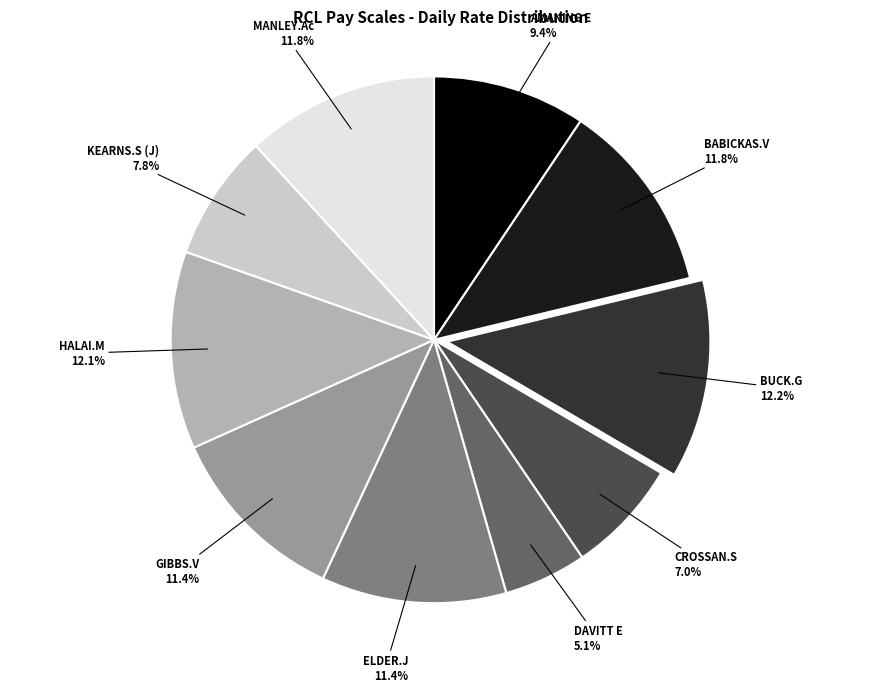

Which slice is the smallest?

DAVITT E